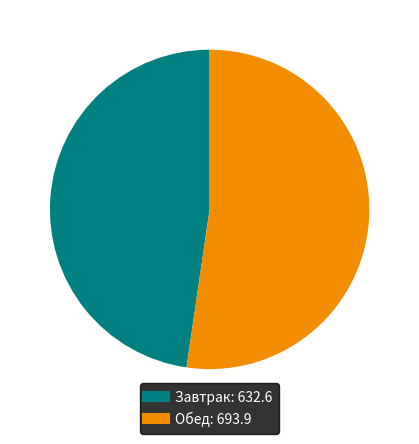

What is the ratio of the value at Обед to the value at Завтрак?

1.1